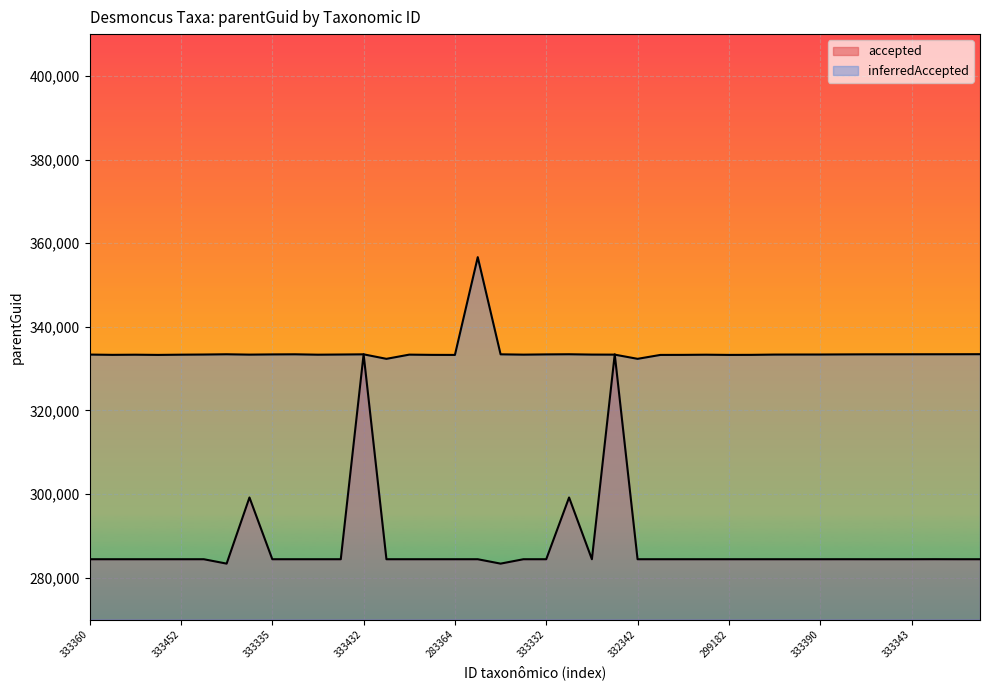

What is the total value across all series at 333329?

617743